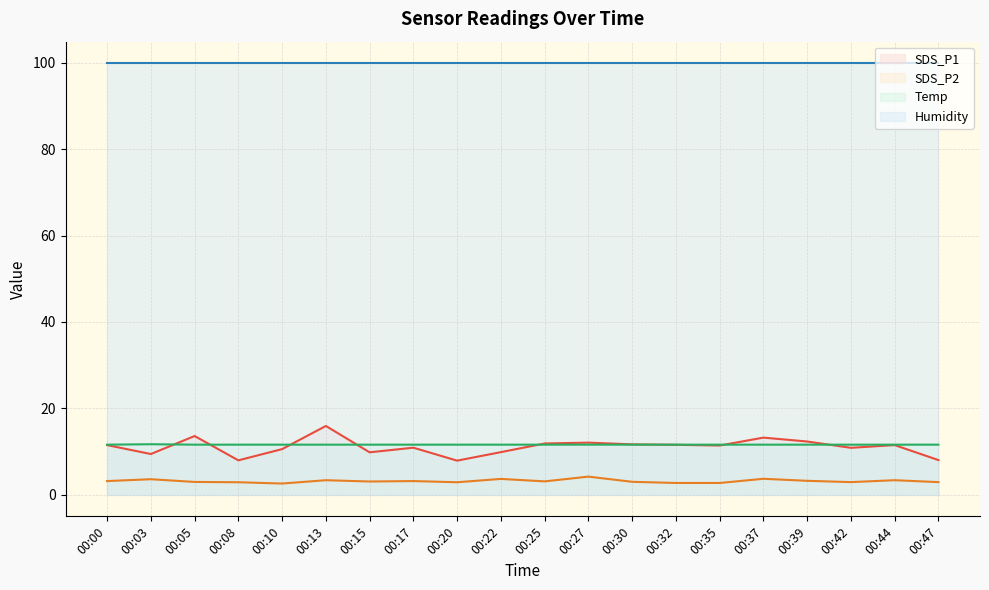

Where do SDS_P1 and Temp first cross each other?

00:03 and 00:05